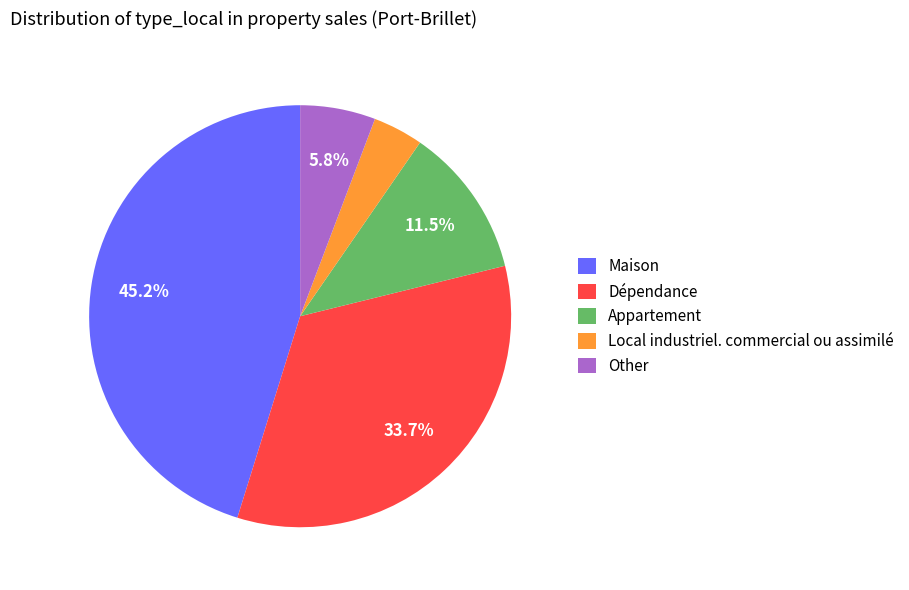

To the nearest percent, what is the combined percentage of Appartement and Local industriel. commercial ou assimilé?

15%